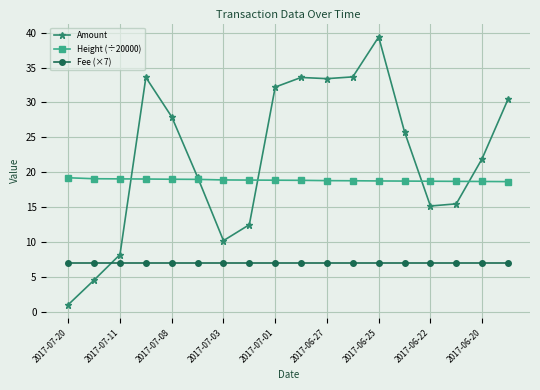

True or false: Fee (×7) and Height (÷20000) intersect in this chart.

False